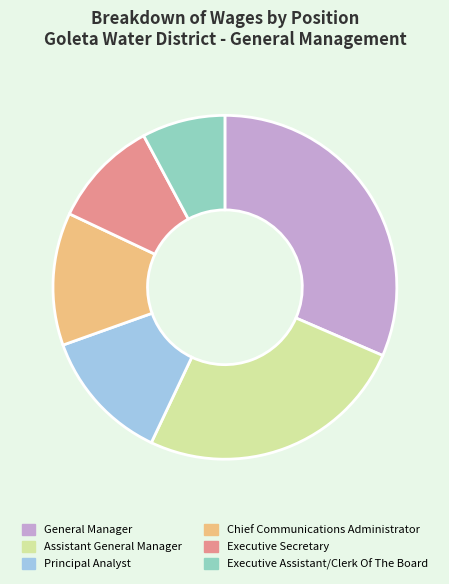

Is there a majority slice in this chart?

No